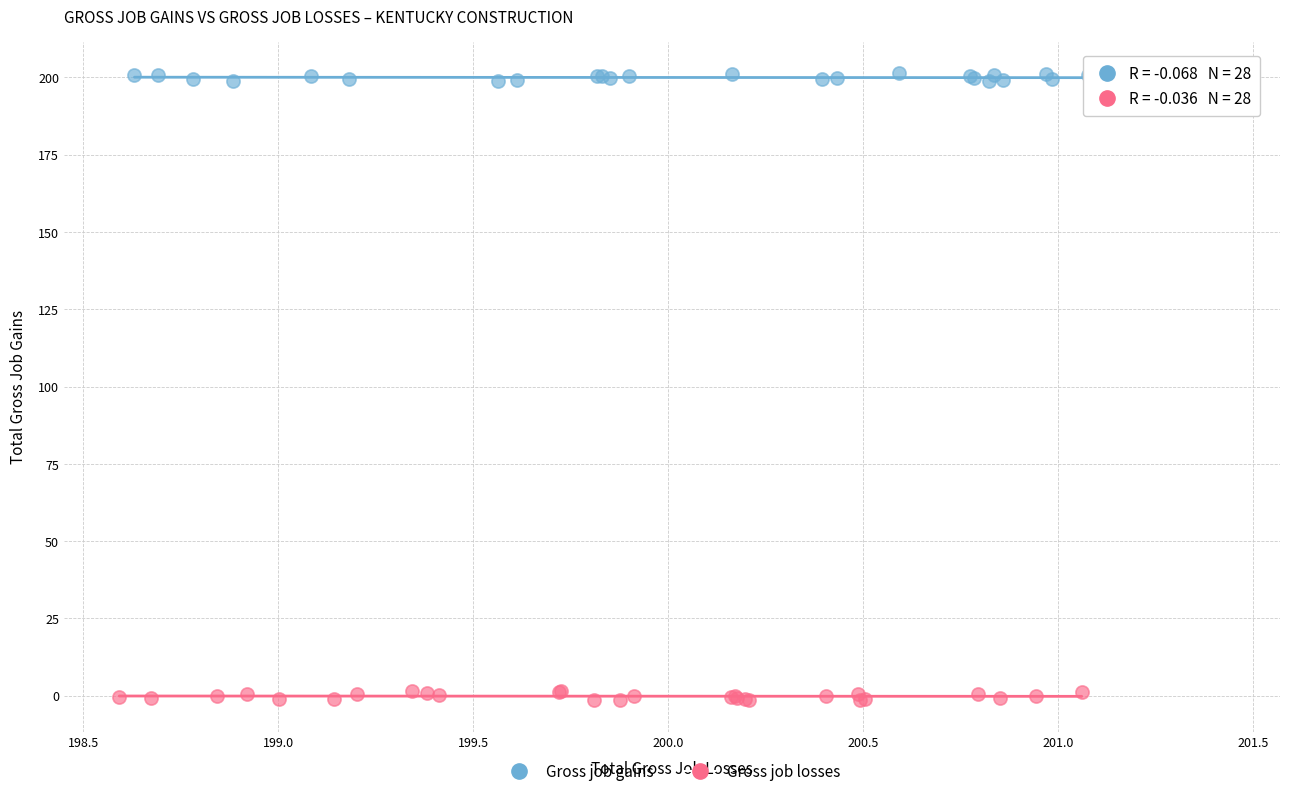

Which series reaches the minimum Y coordinate?

Gross job losses